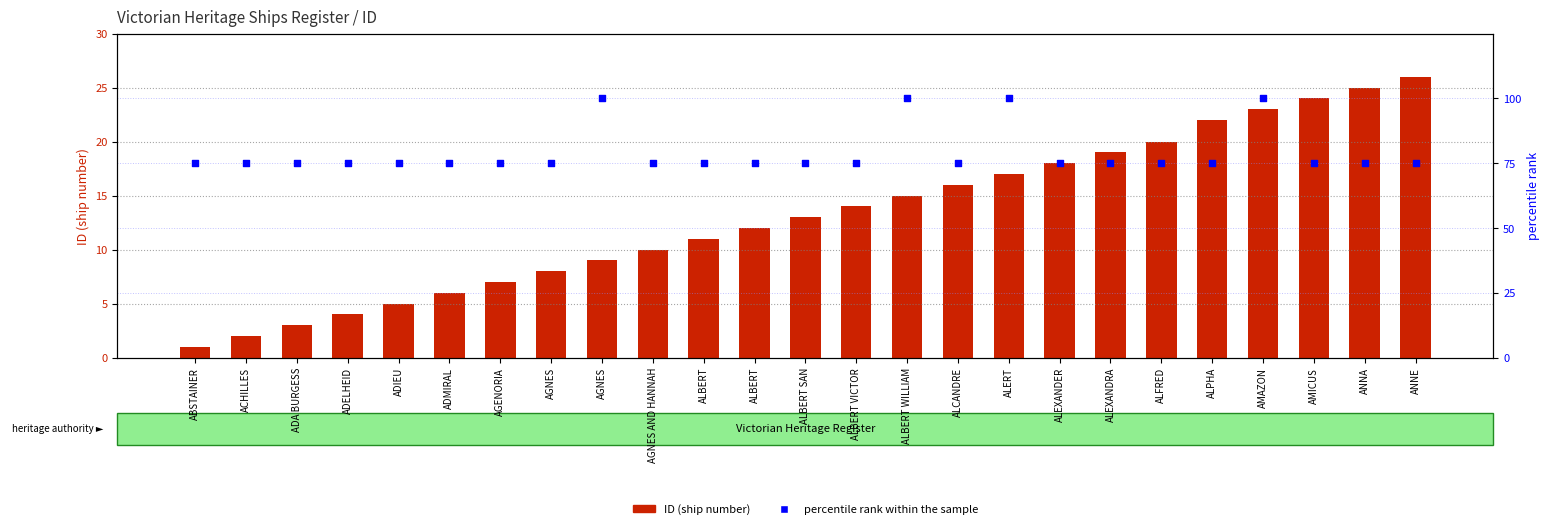

Which series contains the lowest Y value?

ID (ship number)